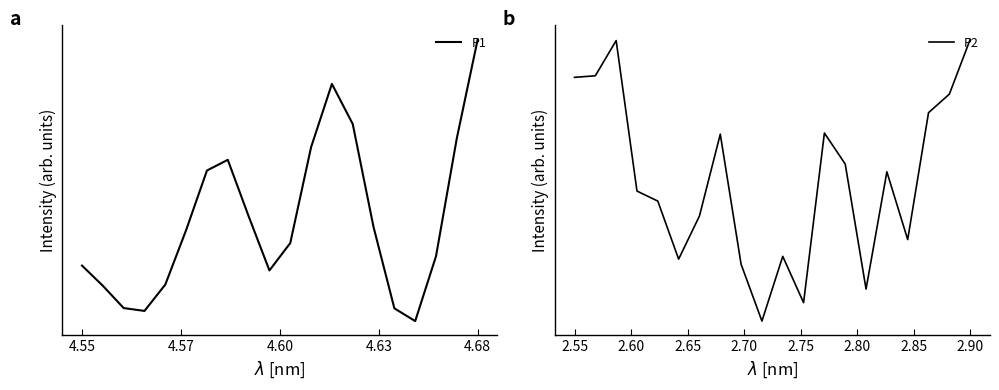

Which category has the lowest value in the P2 series?

9